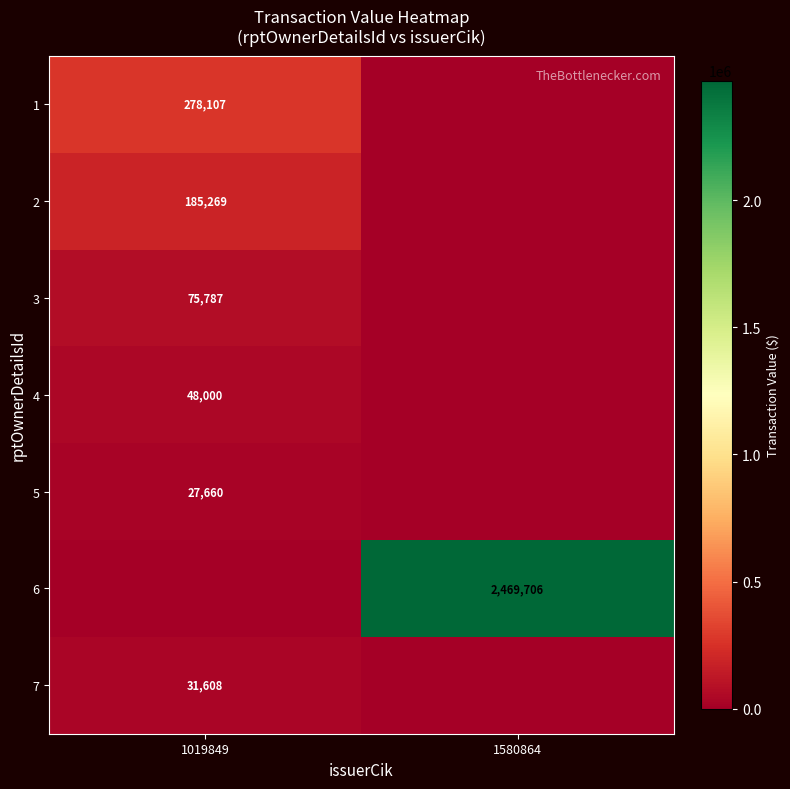

The value of 6 at 1580864 is 3438548. True or false?

False